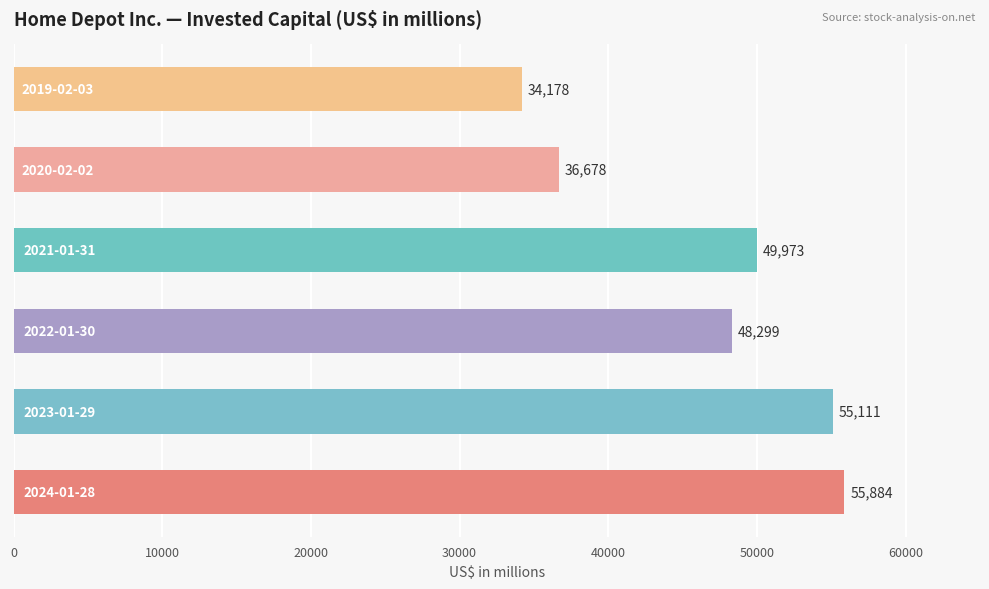

Are the bars horizontal?

Yes